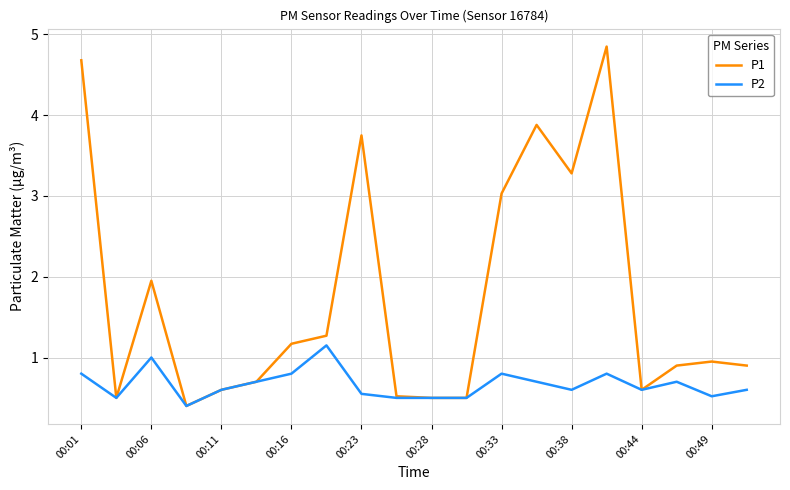

List the series in order of their overall mean, highest first.

P1, P2